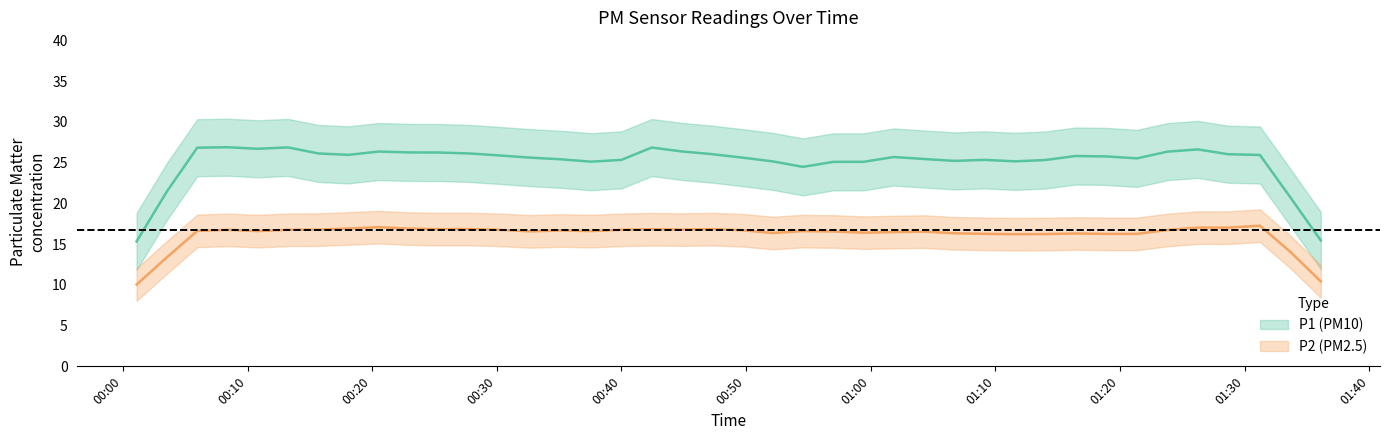

True or false: P2 has a value of 25.2 at 11.

False